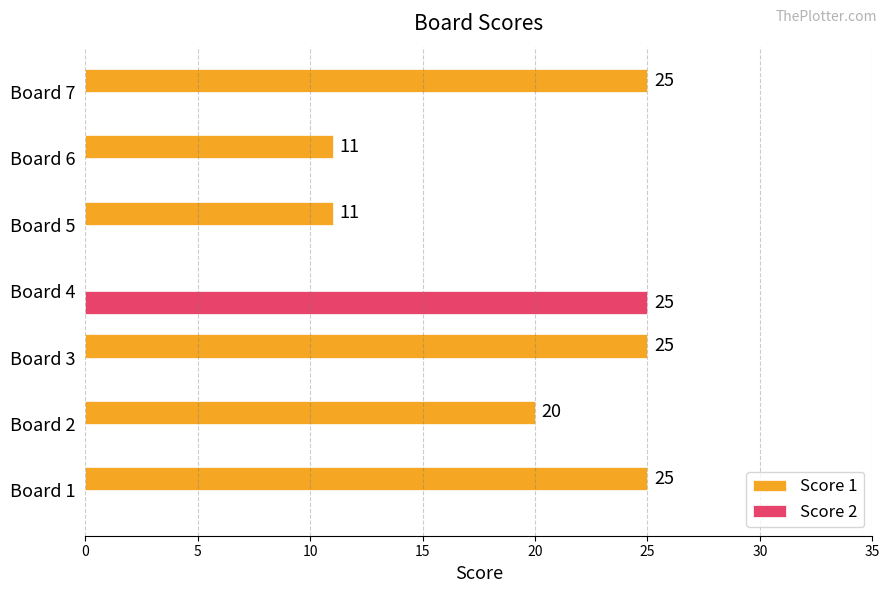

What are all the series names shown in the legend?

Score 1, Score 2